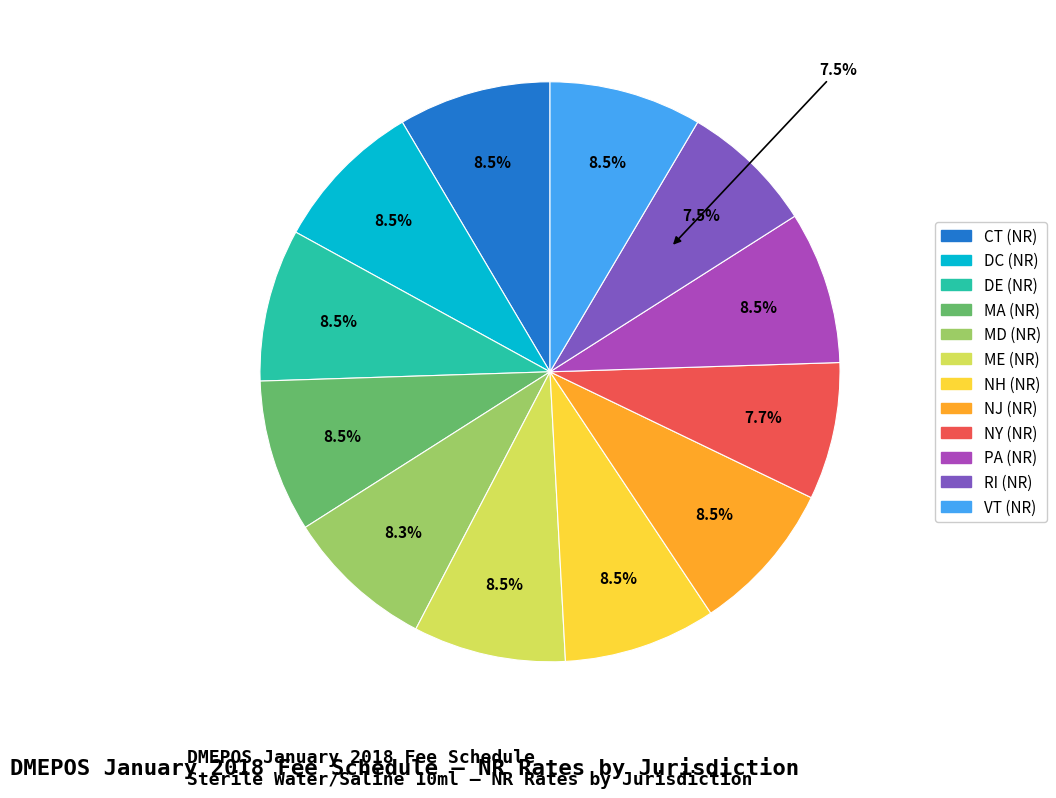

Count the number of slices in the pie.

12